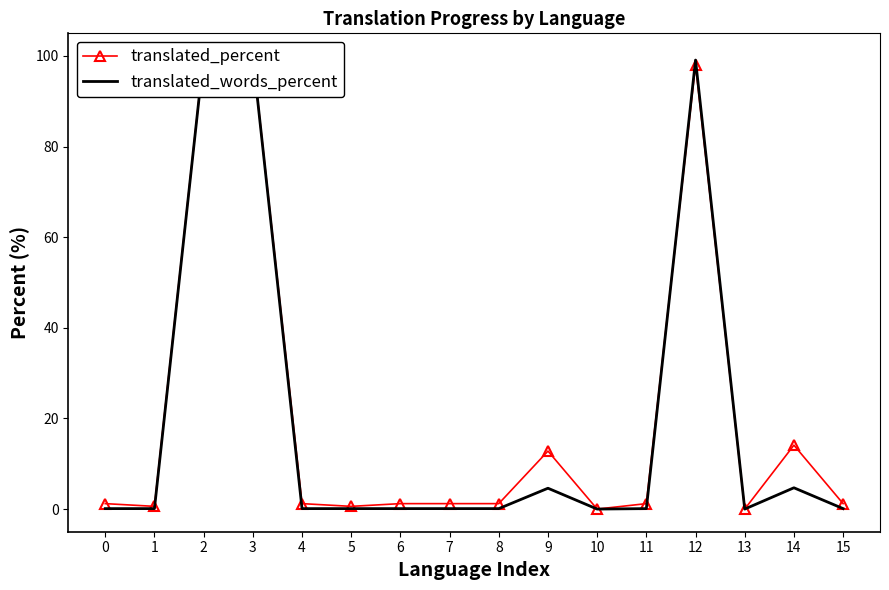

How many values in translated_words_percent are above zero?

14